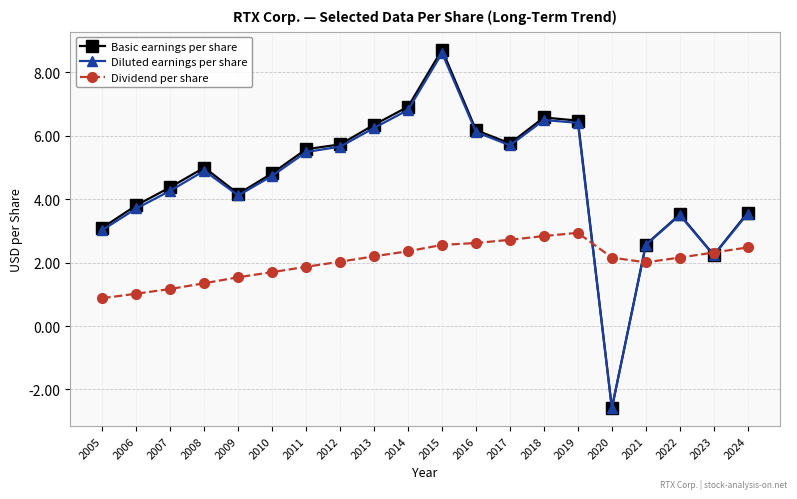

What is the average value of the Diluted earnings per share series?

4.6